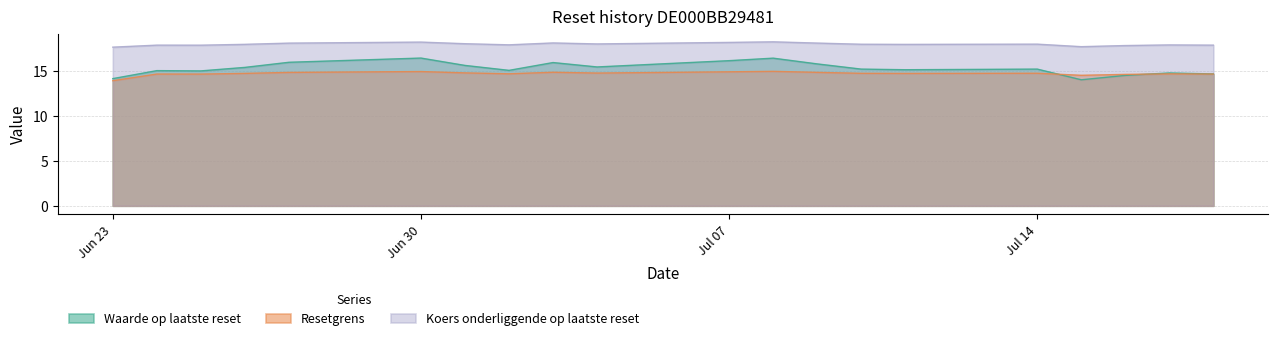

Is it true that Resetgrens equals 8.6 at 2025-07-16?

False